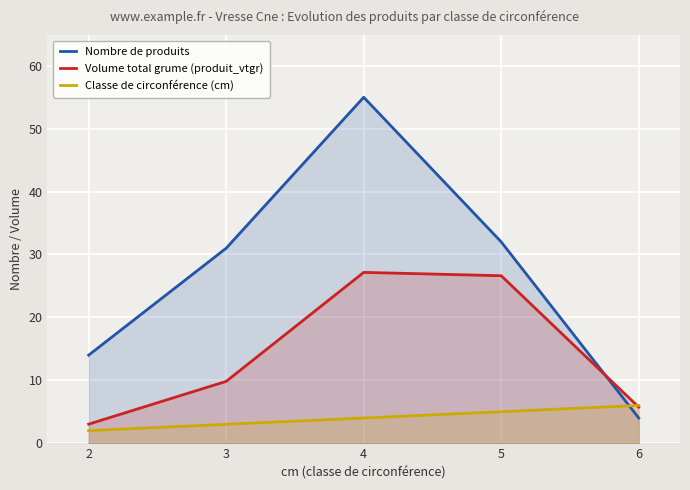

What is the value of the Nombre de produits point at the 2nd from the left?

31.0